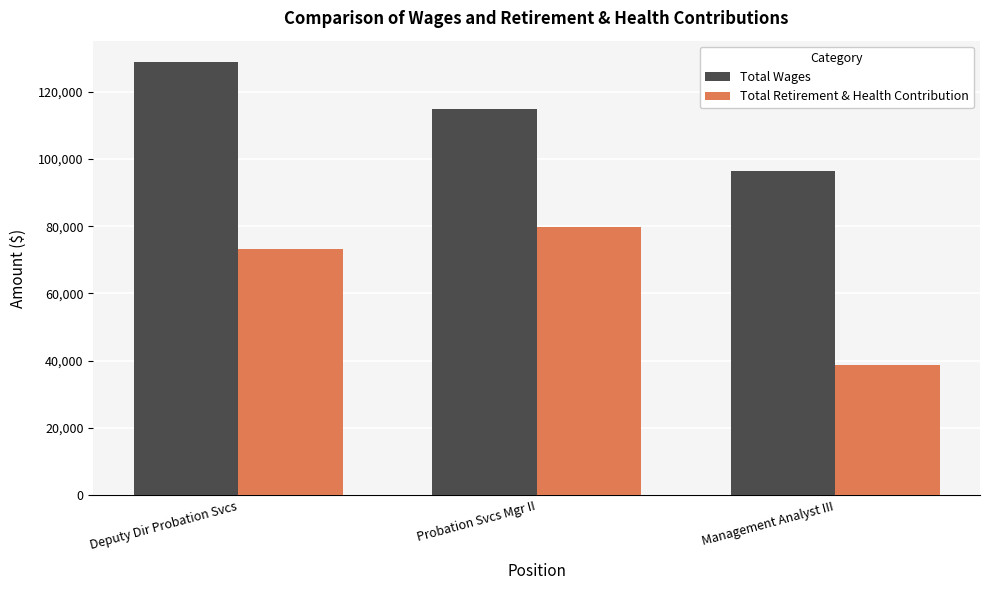

What is the minimum value for Total Retirement & Health Contribution?

38601